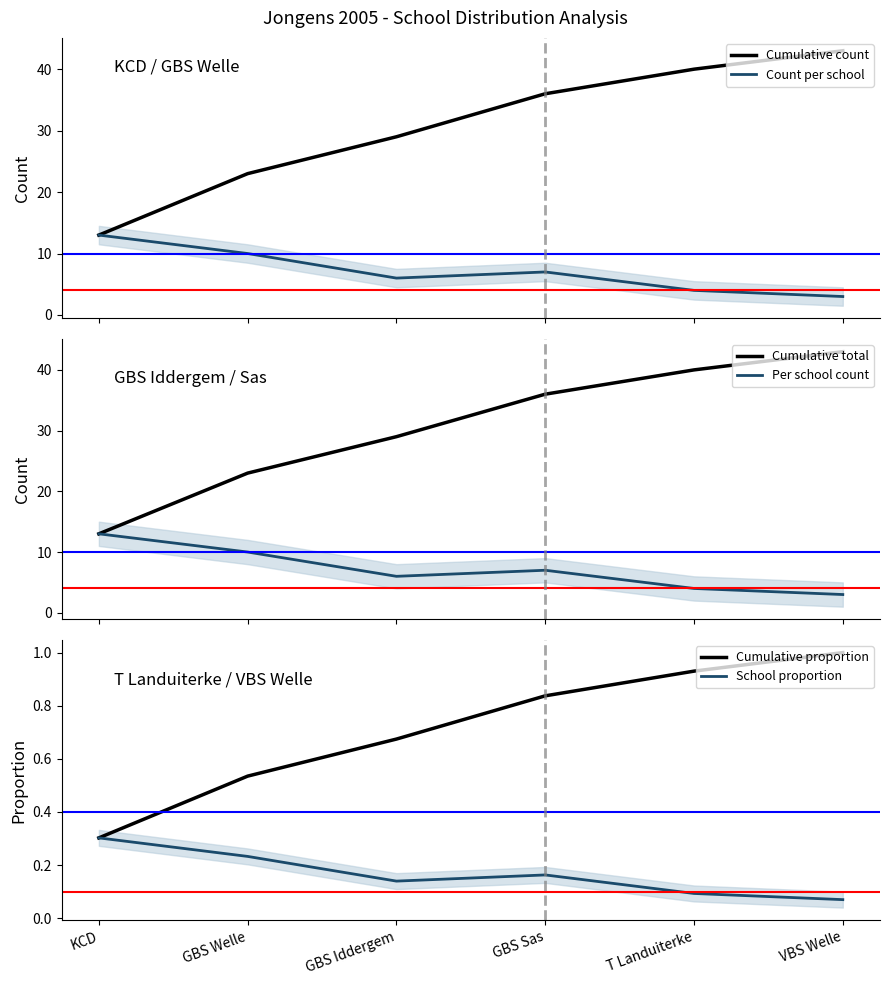

Which category has the highest value in the Cumulative total series?

VBS Welle